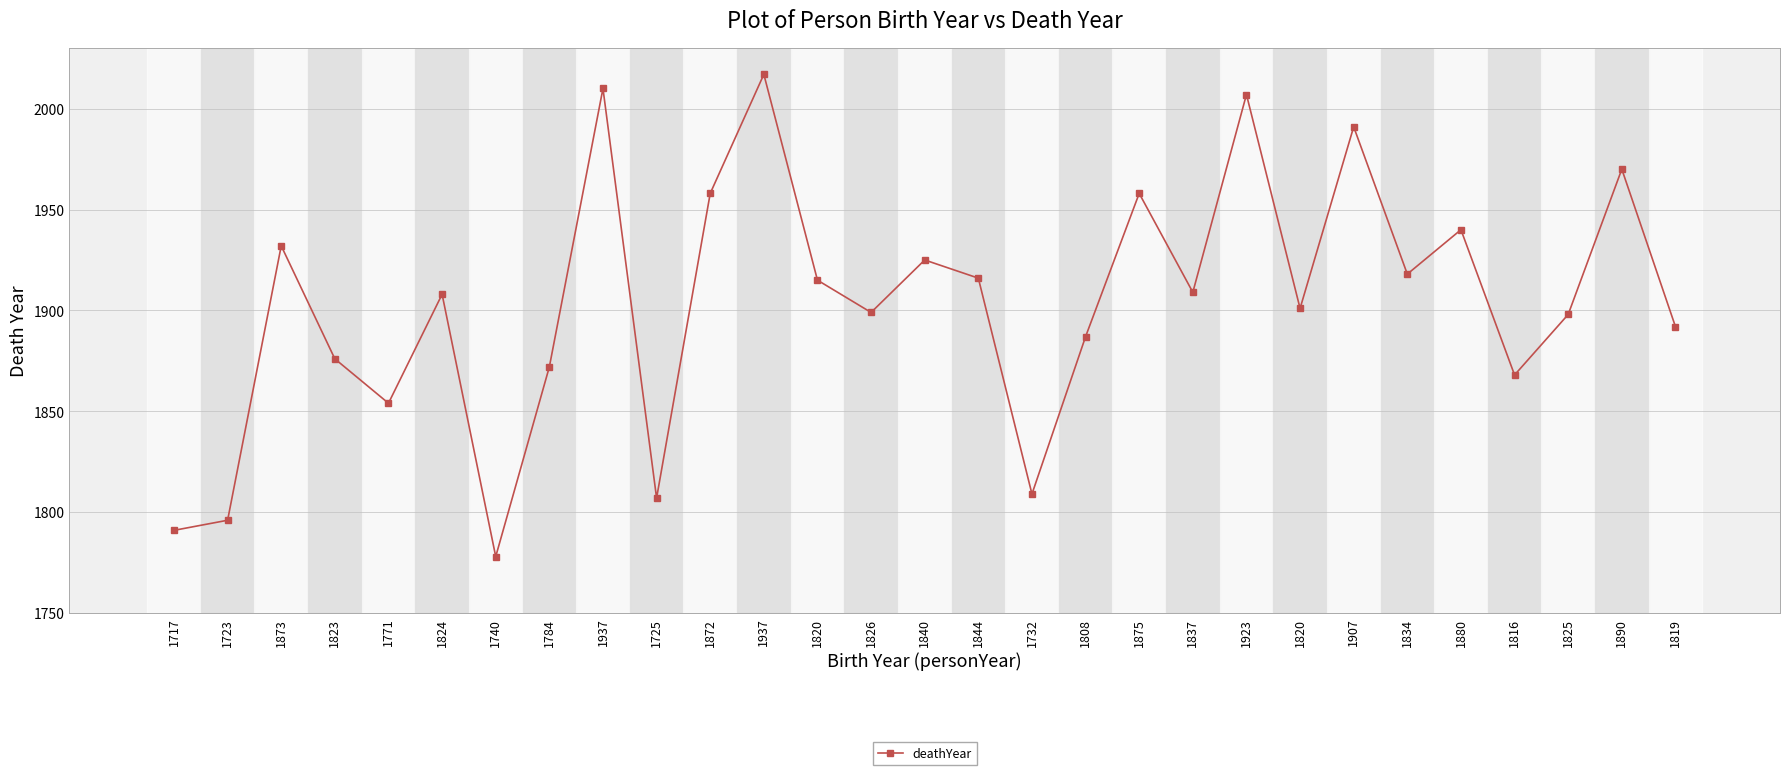

Is this an area chart (filled region under the line)?

No